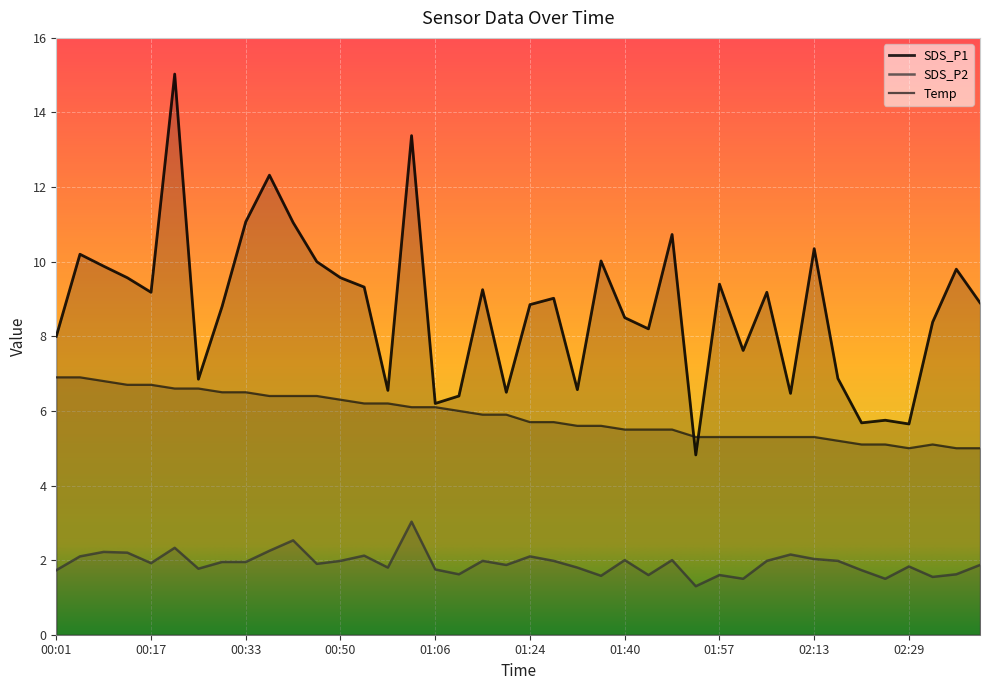

Reading left to right, transcribe all the data shown in this chart.

SDS_P1: 00:01=8.0	00:05=10.2	00:09=9.9	00:13=9.6	00:17=9.2	00:21=15.0	00:25=6.8	00:29=8.8	00:33=11.1	00:37=12.3	00:41=11.1	00:46=10.0	00:50=9.6	00:54=9.3	00:58=6.5	01:02=13.4	01:06=6.2	01:10=6.4	01:15=9.2	01:19=6.5	01:24=8.8	01:28=9.0	01:32=6.6	01:36=10.0	01:40=8.5	01:44=8.2	01:49=10.7	01:53=4.8	01:57=9.4	02:01=7.6	02:05=9.2	02:09=6.5	02:13=10.3	02:17=6.9	02:21=5.7	02:25=5.8	02:29=5.7	02:33=8.4	02:38=9.8	02:42=8.9
SDS_P2: 00:01=1.7	00:05=2.1	00:09=2.2	00:13=2.2	00:17=1.9	00:21=2.3	00:25=1.8	00:29=1.9	00:33=1.9	00:37=2.2	00:41=2.5	00:46=1.9	00:50=2.0	00:54=2.1	00:58=1.8	01:02=3.0	01:06=1.8	01:10=1.6	01:15=2.0	01:19=1.9	01:24=2.1	01:28=2.0	01:32=1.8	01:36=1.6	01:40=2.0	01:44=1.6	01:49=2.0	01:53=1.3	01:57=1.6	02:01=1.5	02:05=2.0	02:09=2.1	02:13=2.0	02:17=2.0	02:21=1.7	02:25=1.5	02:29=1.8	02:33=1.6	02:38=1.6	02:42=1.9
Temp: 00:01=6.9	00:05=6.9	00:09=6.8	00:13=6.7	00:17=6.7	00:21=6.6	00:25=6.6	00:29=6.5	00:33=6.5	00:37=6.4	00:41=6.4	00:46=6.4	00:50=6.3	00:54=6.2	00:58=6.2	01:02=6.1	01:06=6.1	01:10=6.0	01:15=5.9	01:19=5.9	01:24=5.7	01:28=5.7	01:32=5.6	01:36=5.6	01:40=5.5	01:44=5.5	01:49=5.5	01:53=5.3	01:57=5.3	02:01=5.3	02:05=5.3	02:09=5.3	02:13=5.3	02:17=5.2	02:21=5.1	02:25=5.1	02:29=5.0	02:33=5.1	02:38=5.0	02:42=5.0